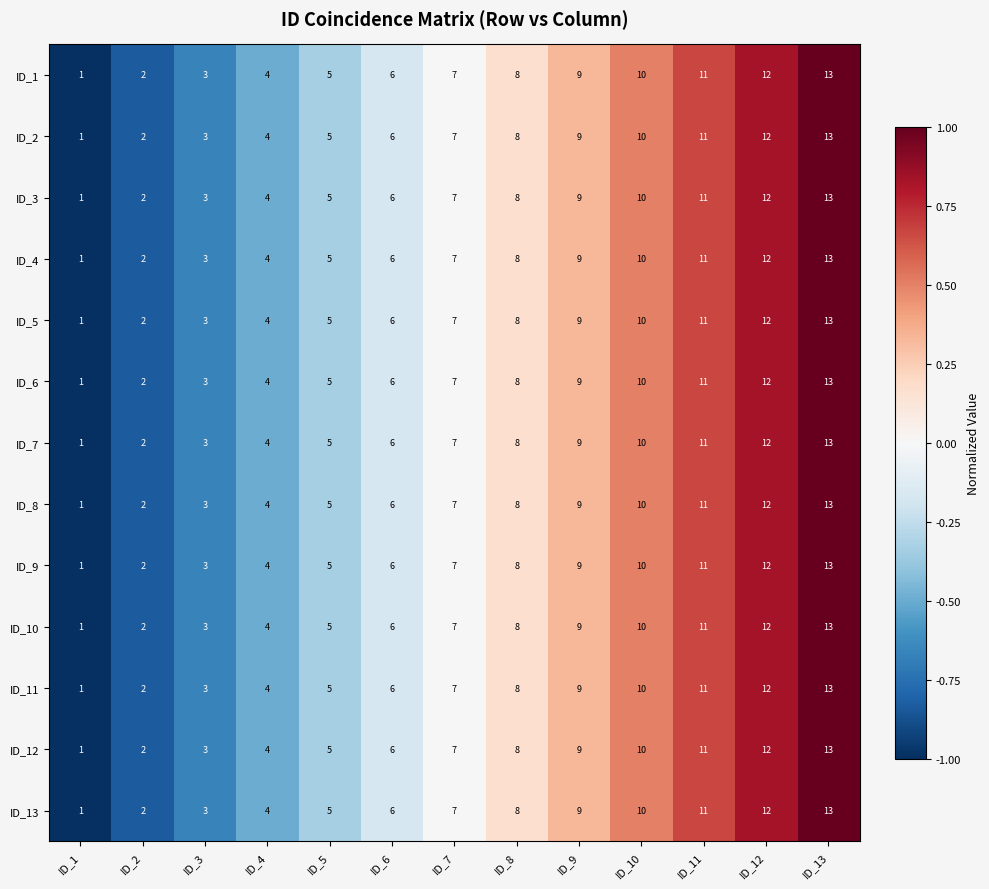

What is the maximum value shown in the chart?

13